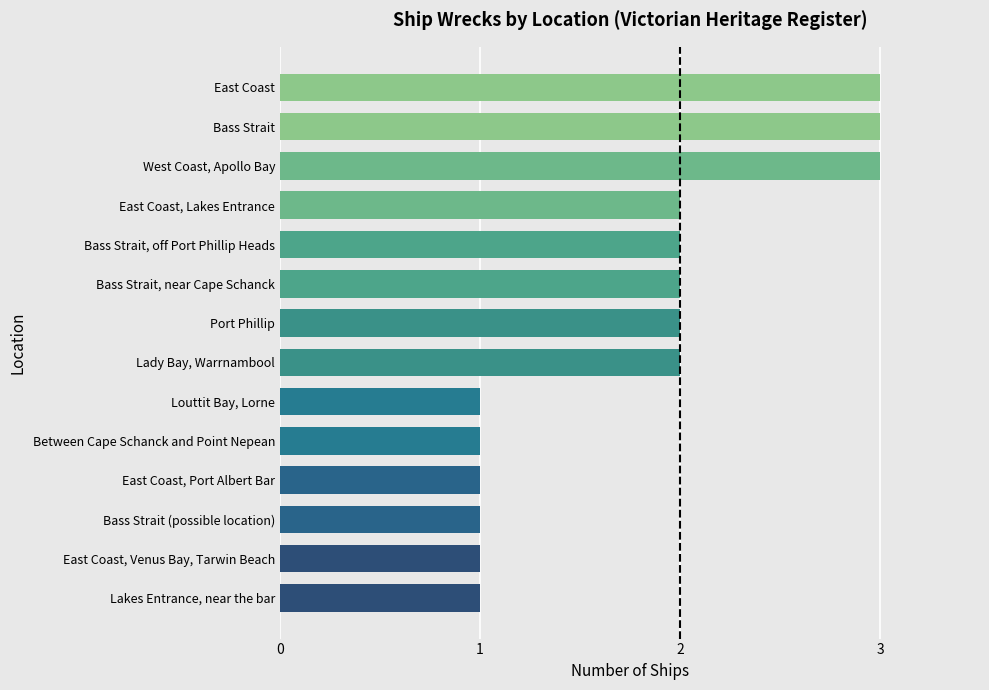

What is the change in value from East Coast, Port Albert Bar to East Coast?

+2